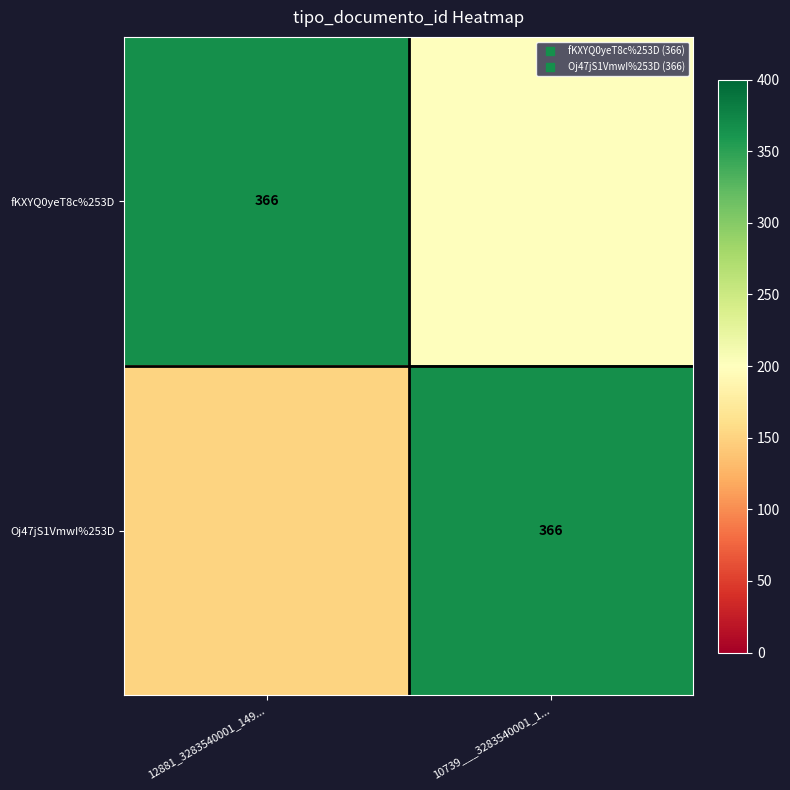

Count the Oj47jS1VmwI%253D values in the range 150 to 366.

2